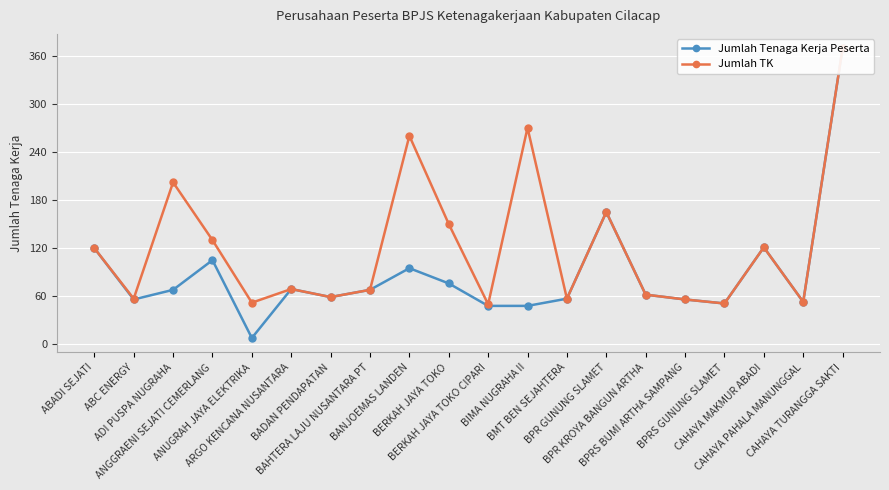

Rank the series at BADAN PENDAPATAN from highest to lowest value.

Jumlah Tenaga Kerja Peserta, Jumlah TK